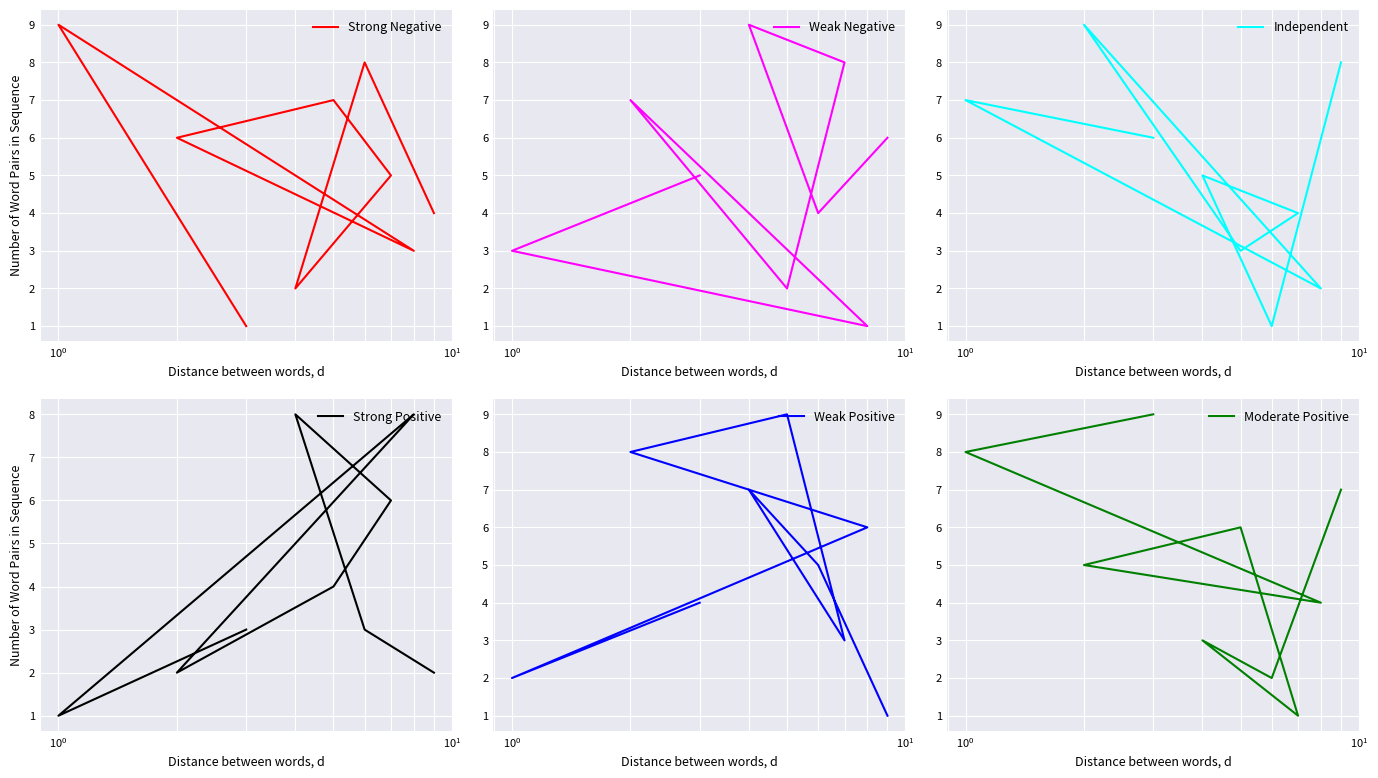

What are all the series names shown in the legend?

Strong Negative, Weak Negative, Independent, Strong Positive, Weak Positive, Moderate Positive